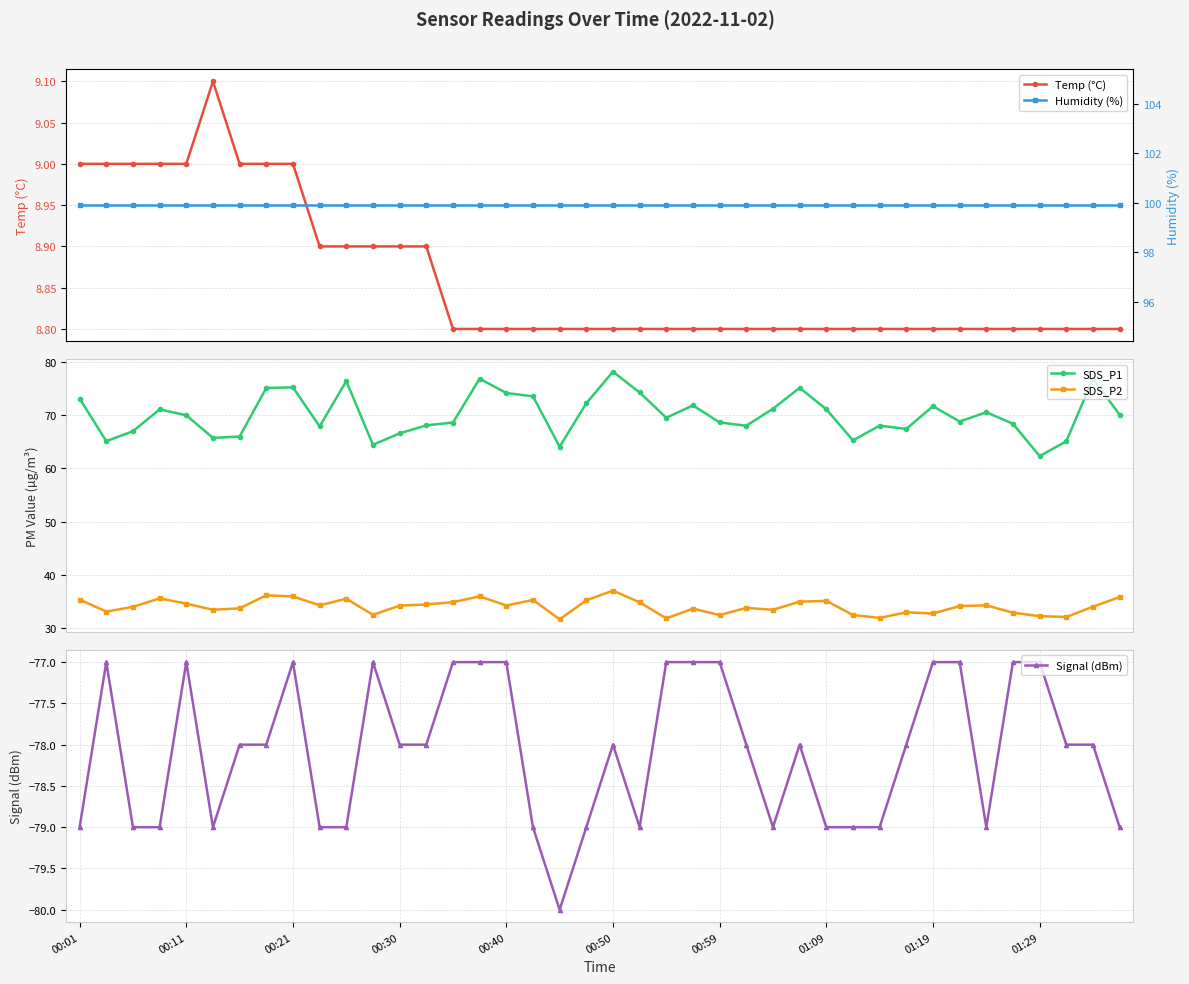

Is it true that Humidity (%) equals 99.9 at 18?

True